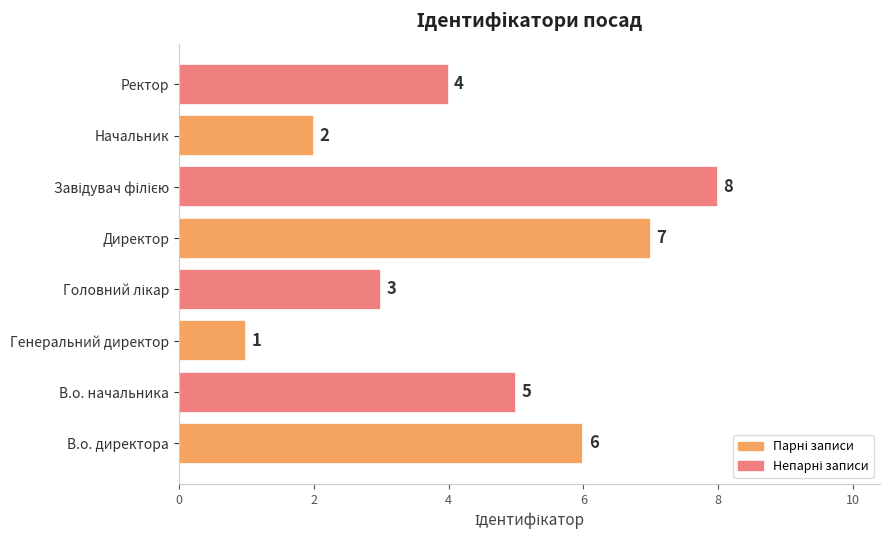

The value at В.о. начальника is 5. True or false?

True